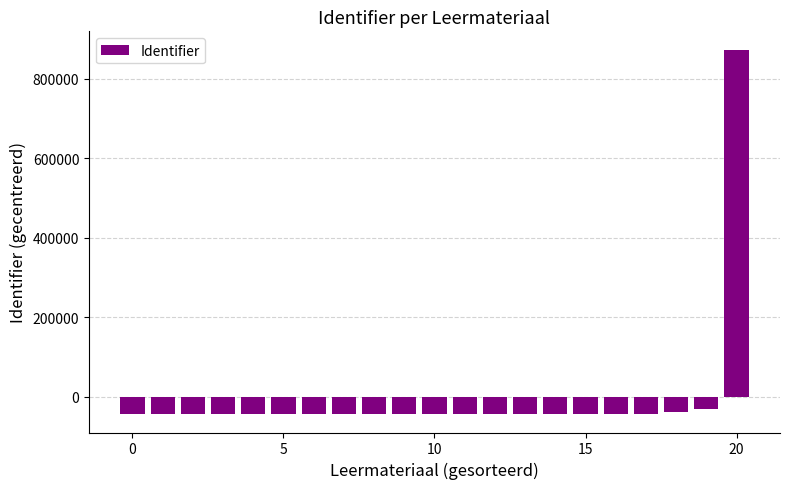

What is the difference between the maximum and minimum values?

918526.0